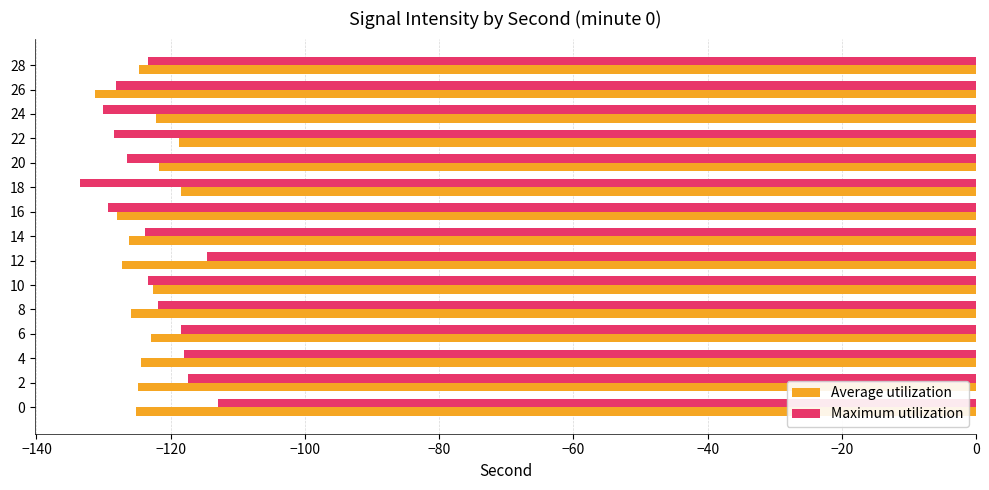

What is the sum of all Maximum utilization values?

-1850.2